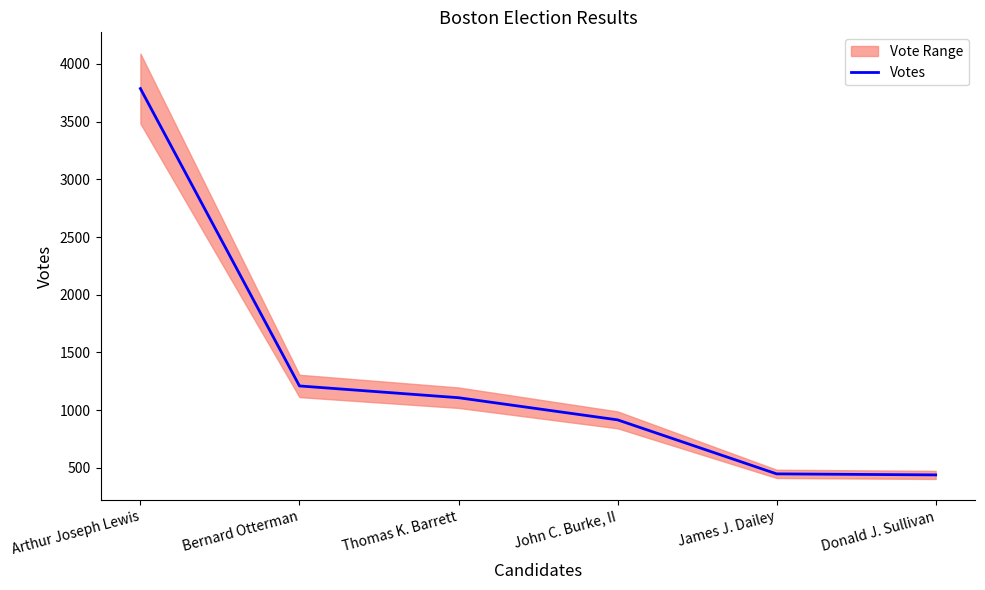

What value does the data have at Arthur Joseph Lewis?

3787